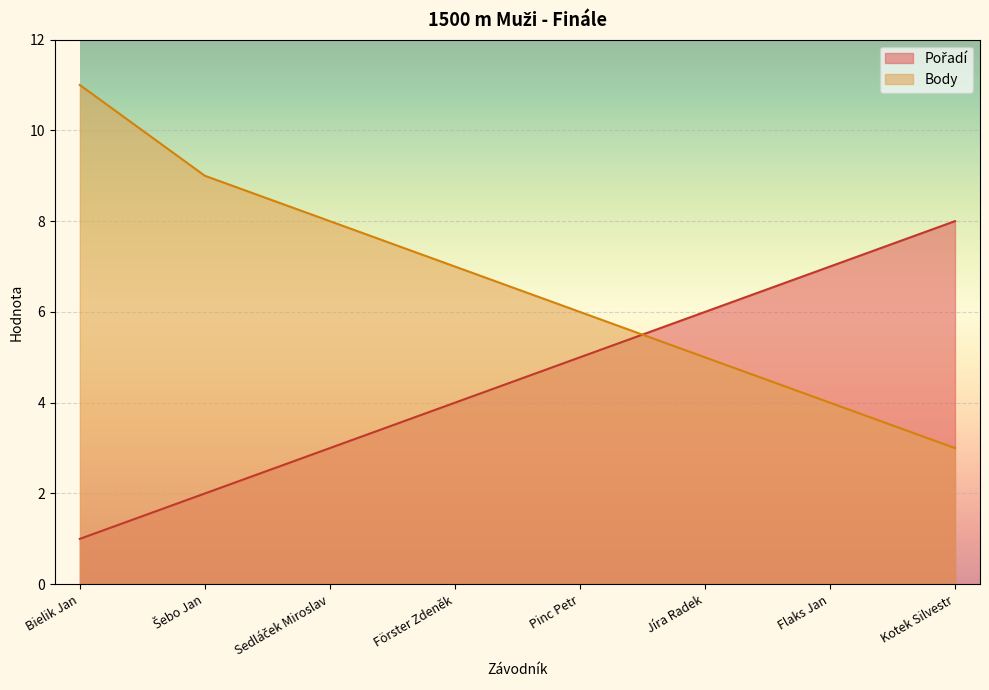

The Body series shows 1 at Flaks Jan. True or false?

False